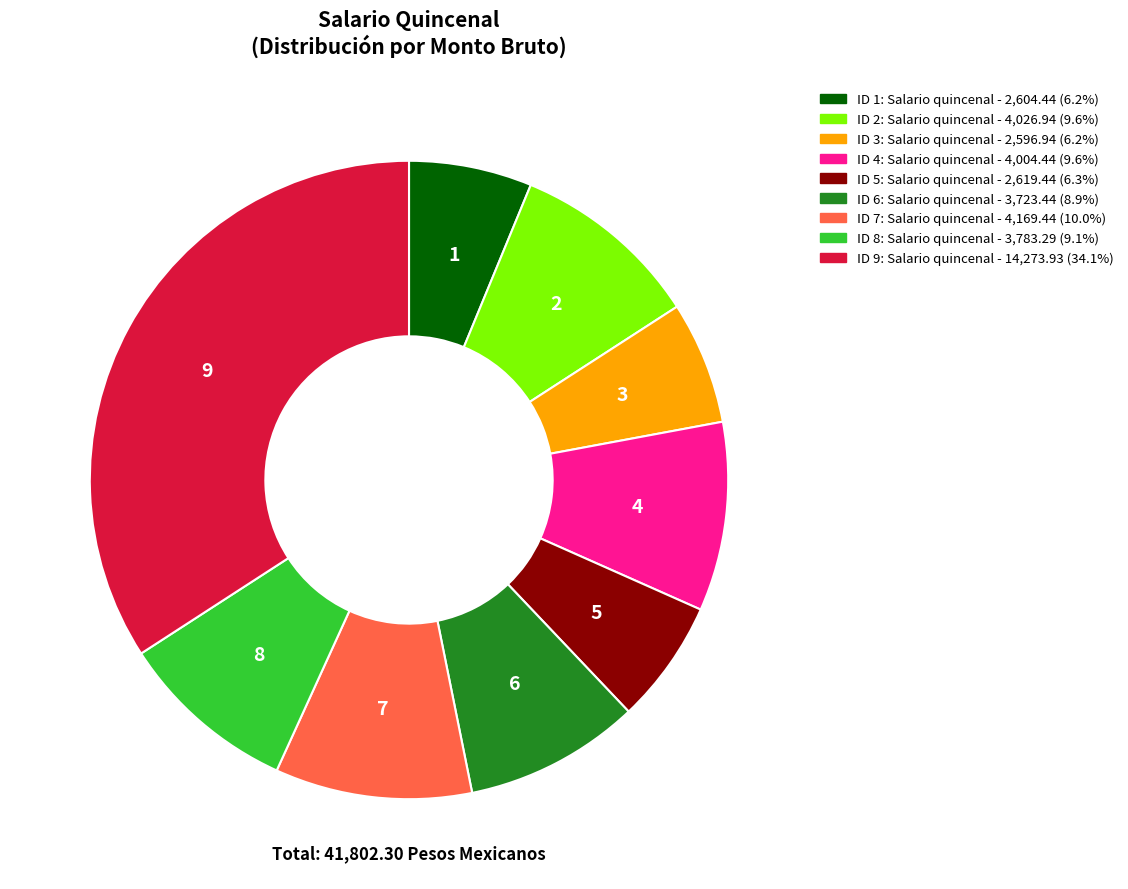

Approximately how many times larger is the value at ID 4 compared to ID 5?

1.5